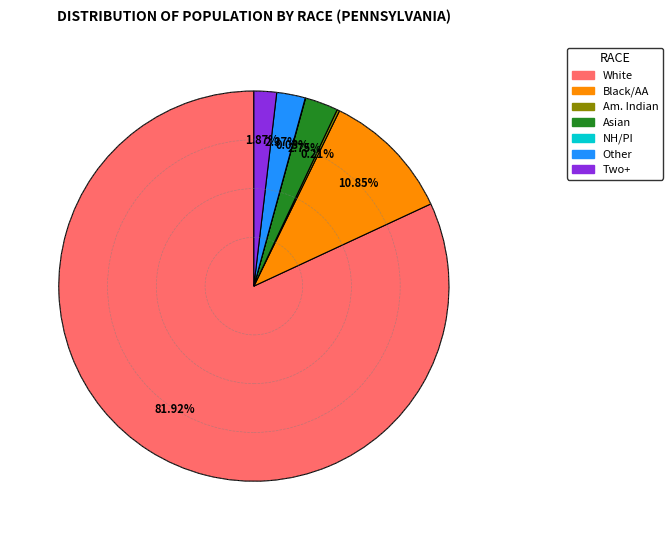

Which has a higher value, Asian or White?

White